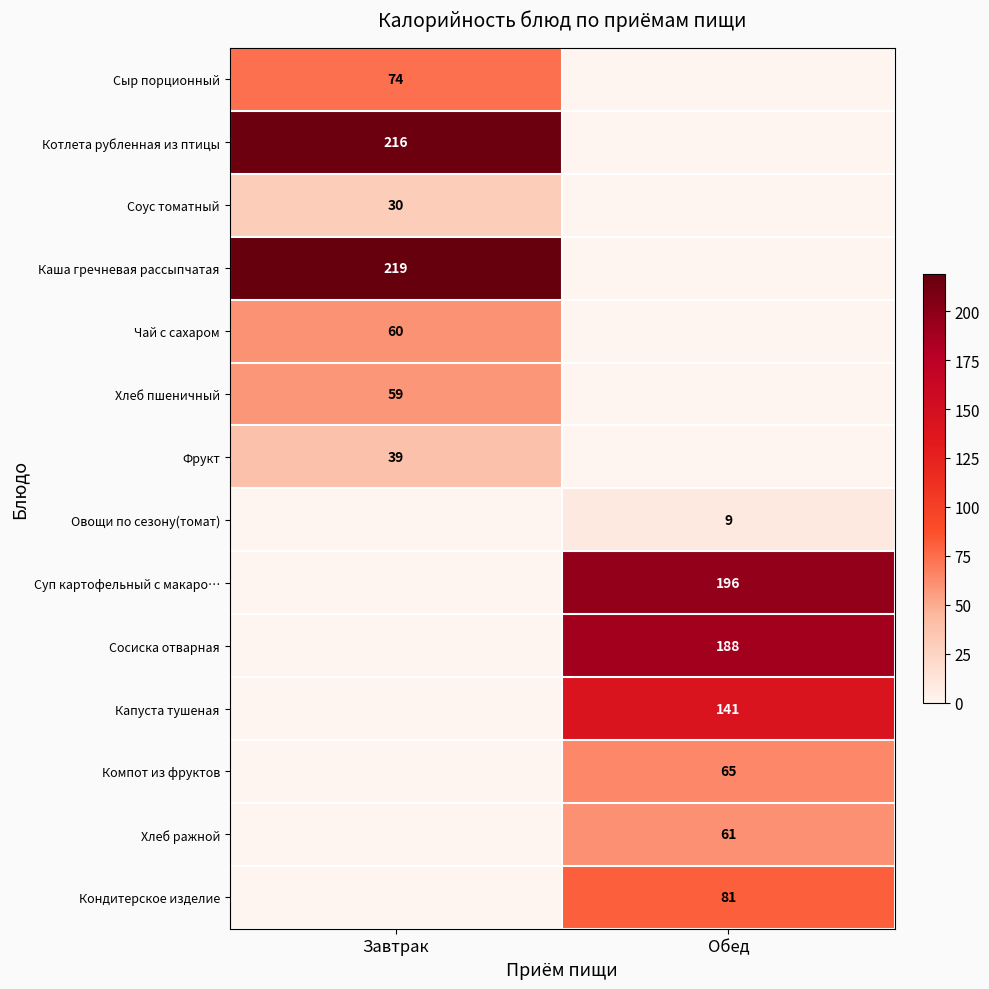

The Каша гречневая рассыпчатая series shows 342 at Завтрак. True or false?

False